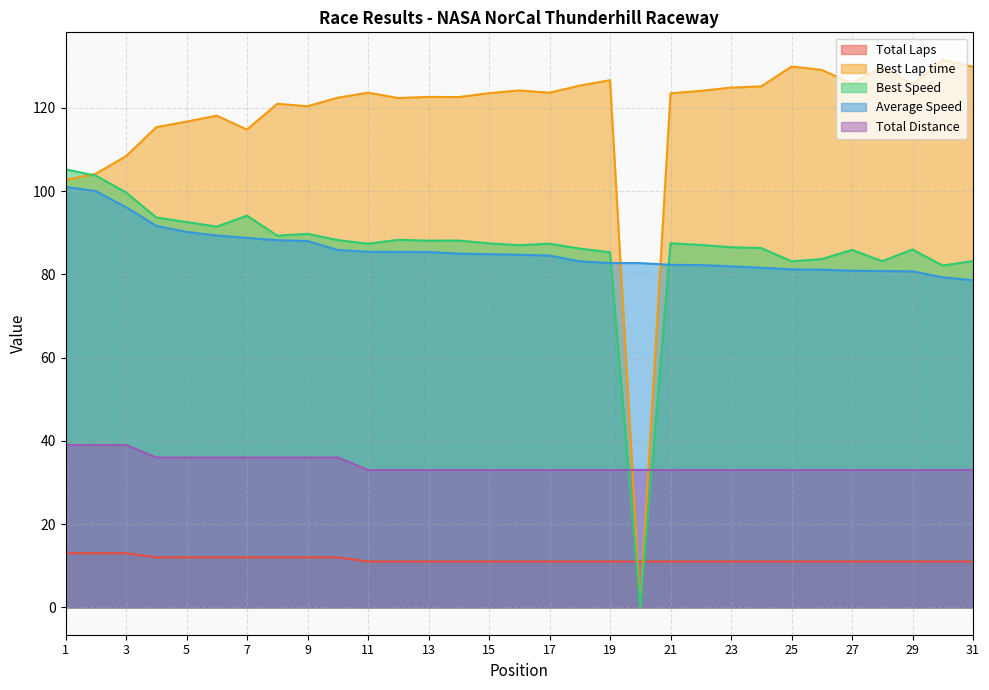

Which series changed the most between 4 and 12?

Best Lap time